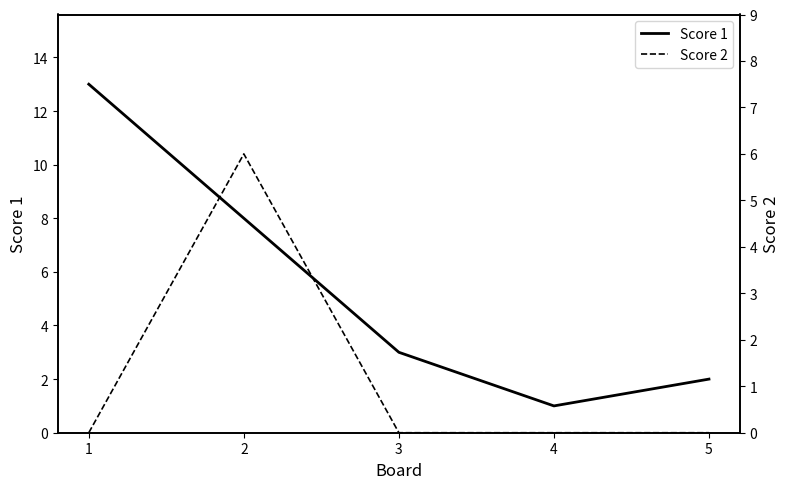

Which series changed the most between 1 and 5?

Score 1